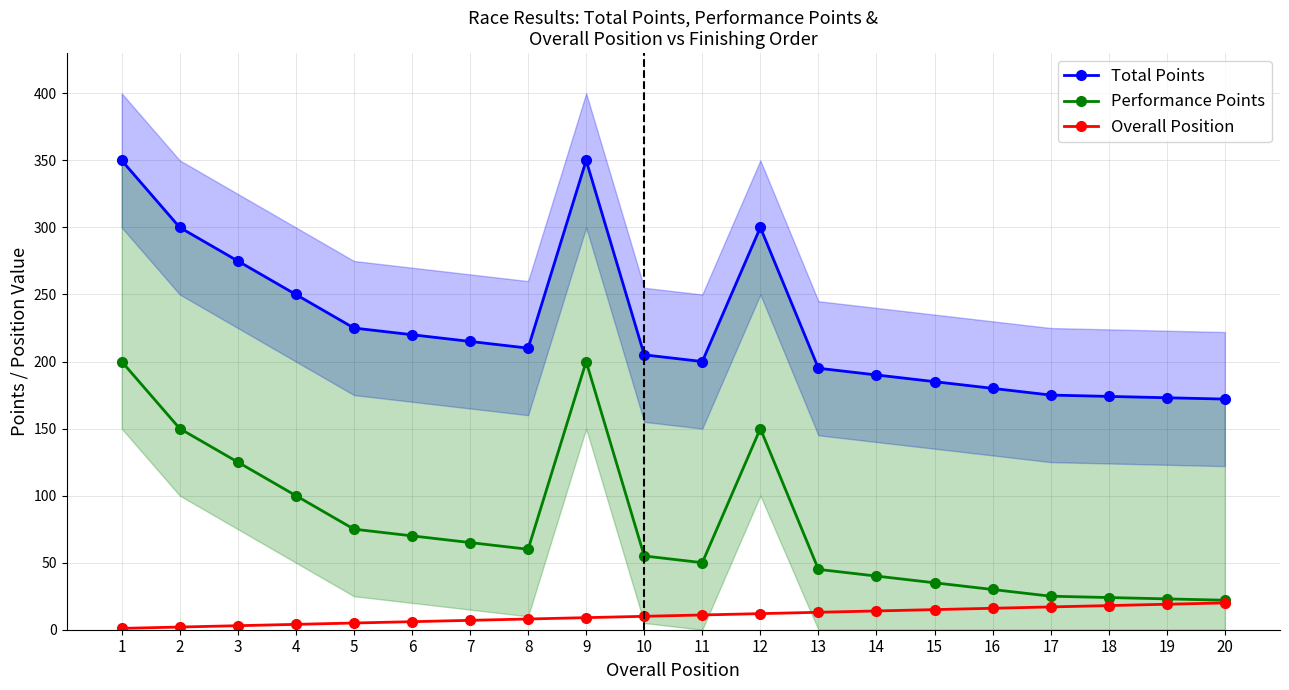

Reading left to right, transcribe all the data shown in this chart.

Total Points: 350	300	275	250	225	220	215	210	350	205	200	300	195	190	185	180	175	174	173	172
Performance Points: 200	150	125	100	75	70	65	60	200	55	50	150	45	40	35	30	25	24	23	22
Overall Position: 1	2	3	4	5	6	7	8	9	10	11	12	13	14	15	16	17	18	19	20